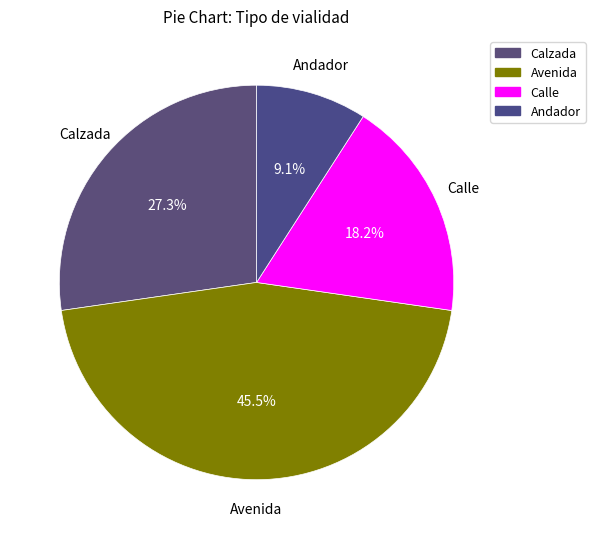

To the nearest percent, what is the combined percentage of Avenida and Calle?

64%